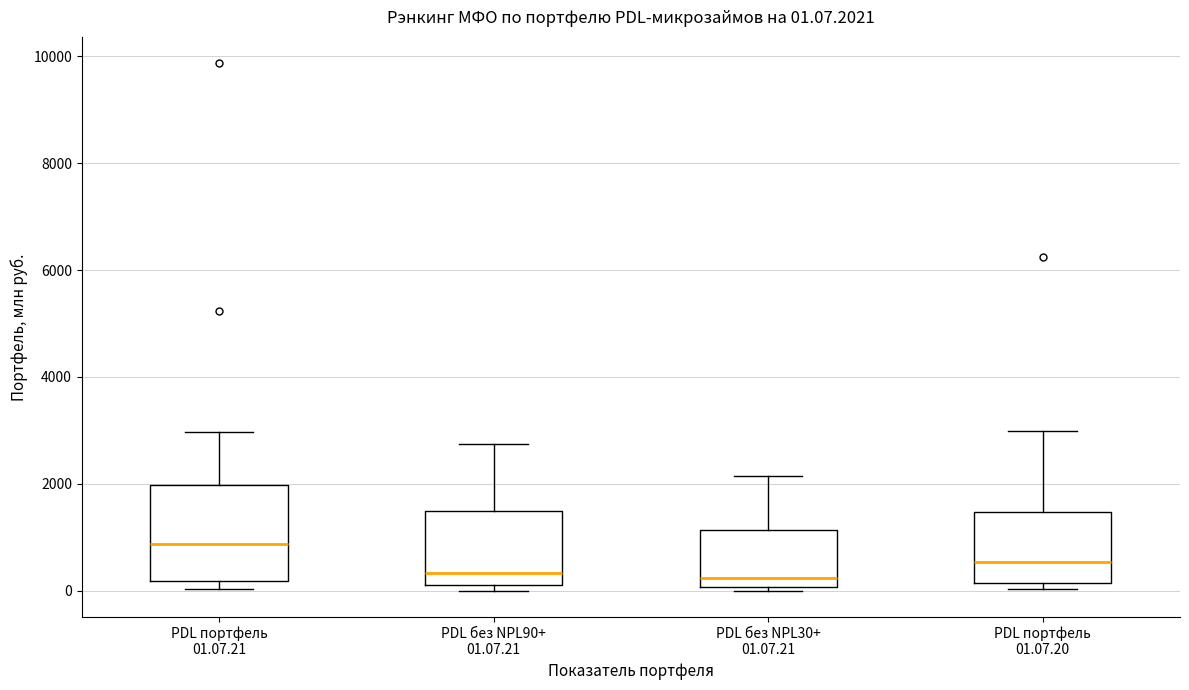

Comparing the boxes themselves (not the whiskers), which one is the tallest?

PDL портфель 01.07.21